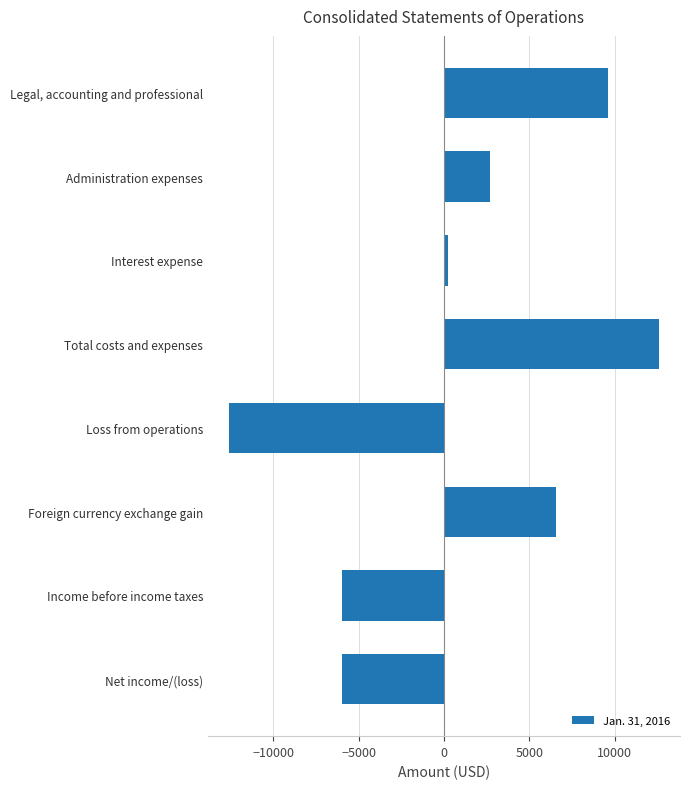

What is the change in value from Loss from operations to Foreign currency exchange gain?

+19143